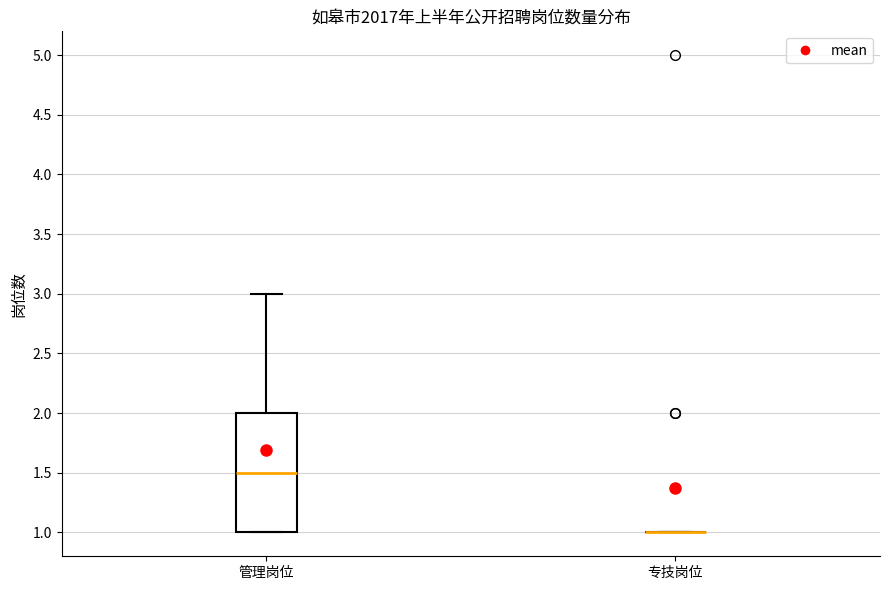

Where does the upper whisker of the box for 管理岗位 end on the y-axis? The values are not printed on the chart, so give them approximately, as read against the axis.

3.0